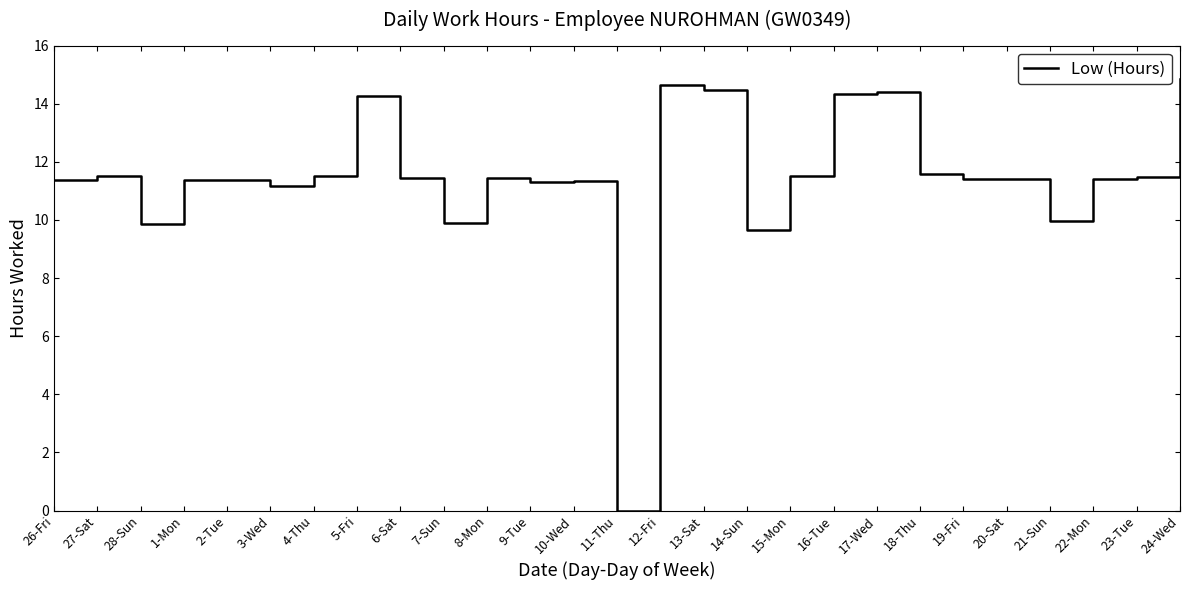

What is the difference between the maximum and minimum values?

14.8